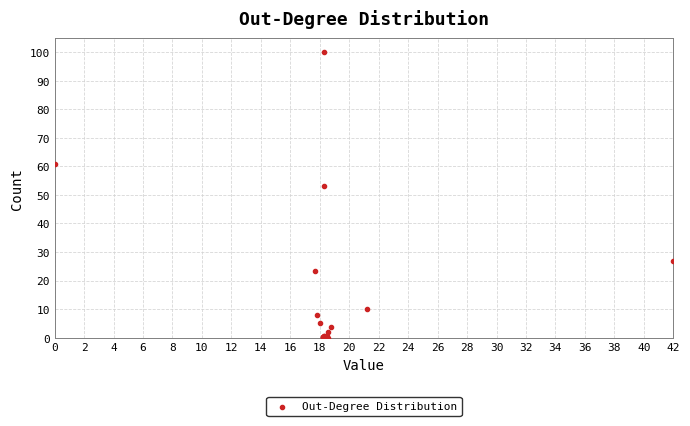

What Y value in the scatter plot is closest to 50?

53.2